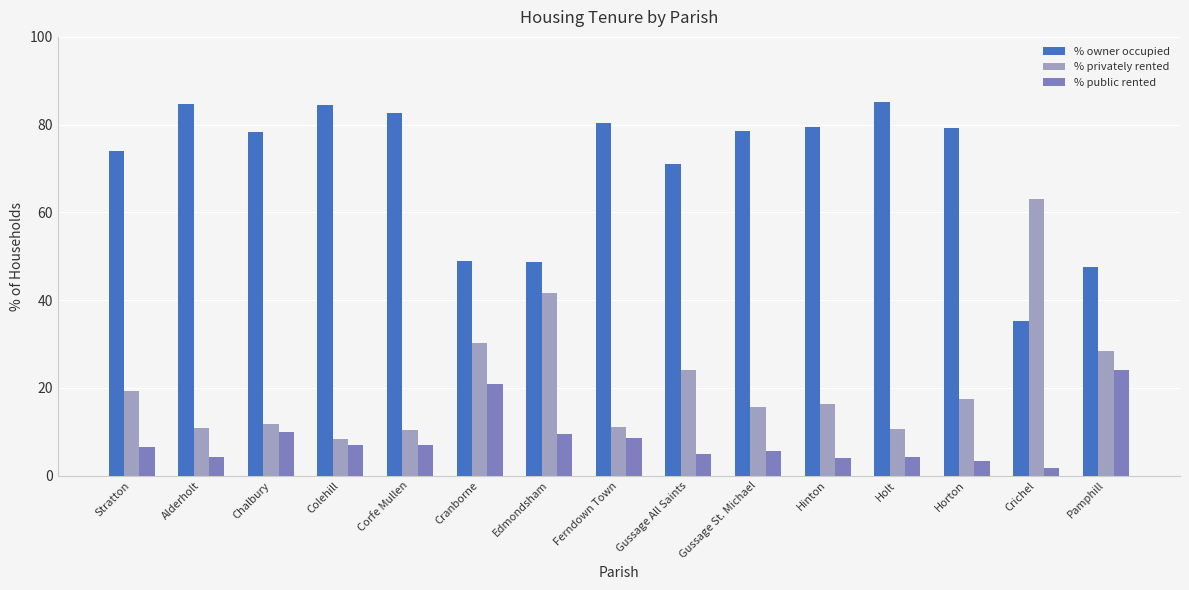

What is the spread (max minus min) of values at Edmondsham?

39.3